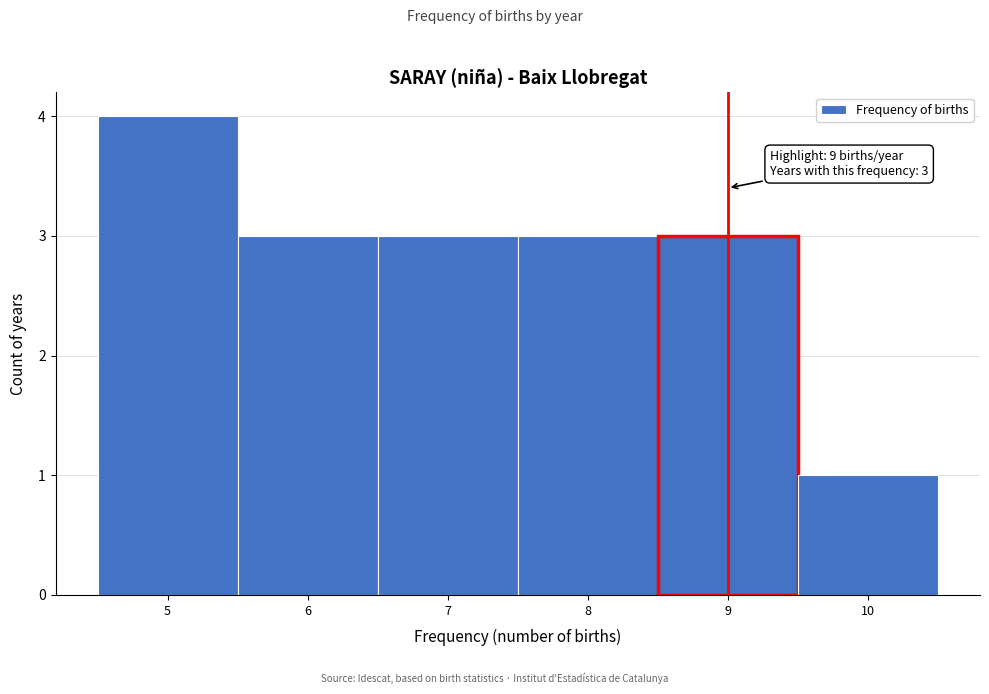

Which range on the x-axis has the tallest bar?

4.5 to 5.5